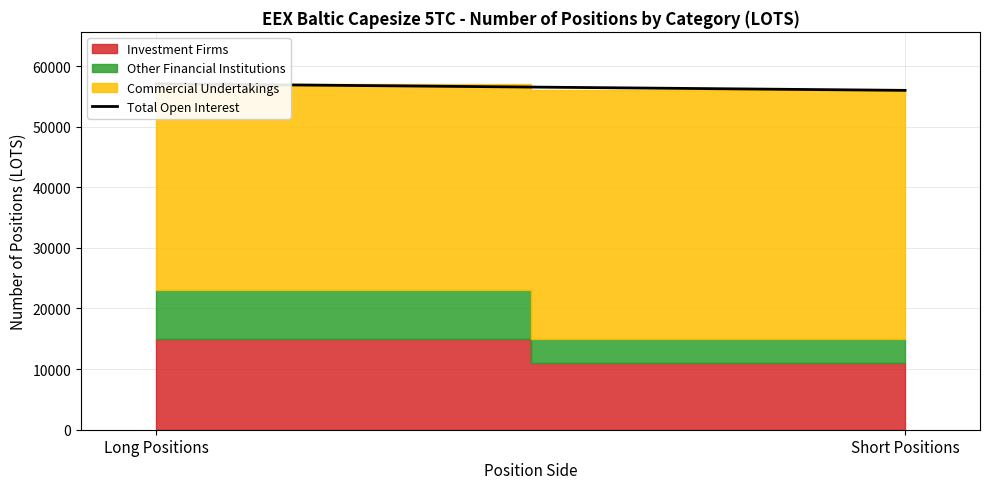

What is the maximum value shown in the chart?

57080.9